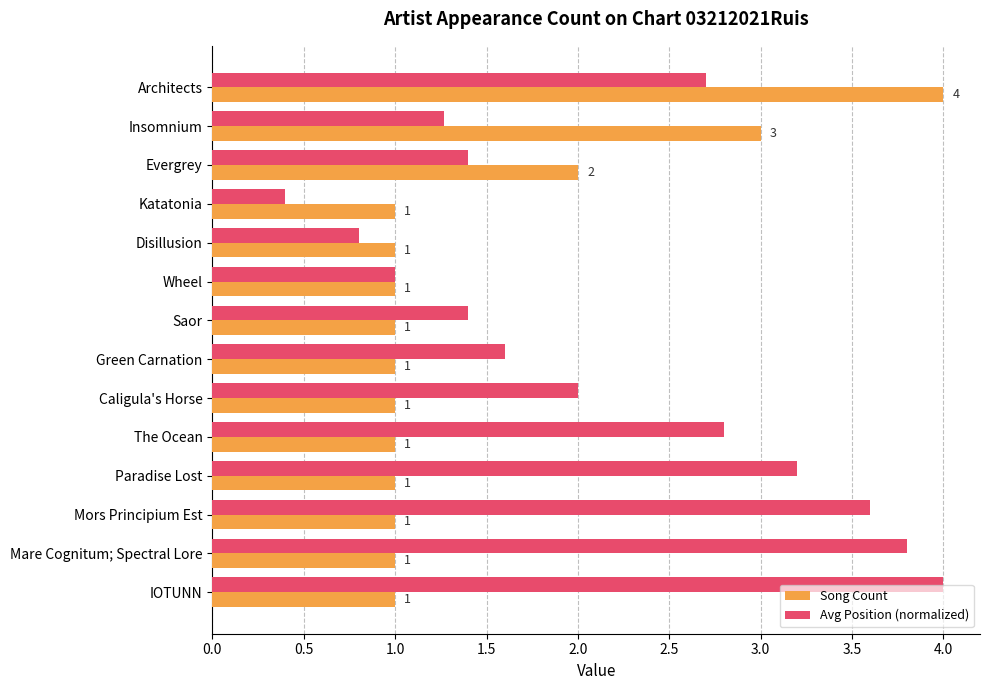

What is the maximum value for Avg Position (normalized)?

4.0